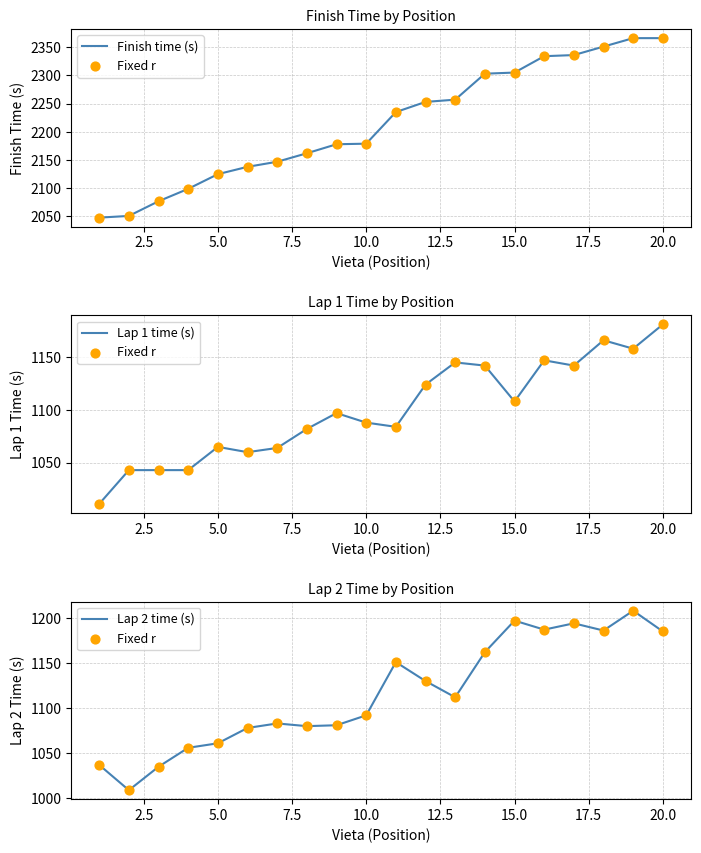

What are all the series names shown in the legend?

Finish time (s), Fixed r, Lap 1 time (s), Lap 2 time (s)